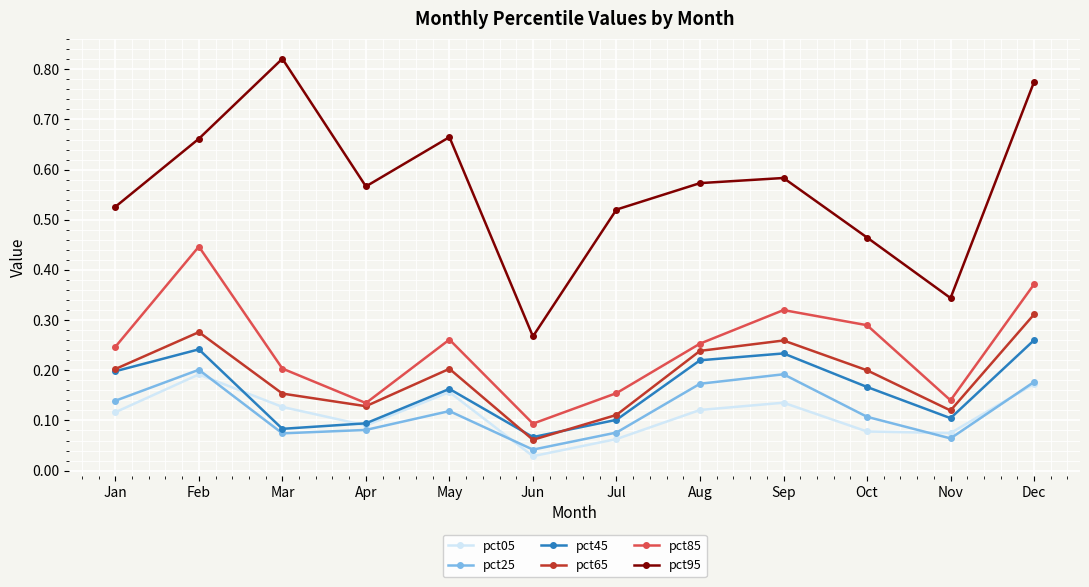

True or false: pct95 and pct45 cross at least once.

False